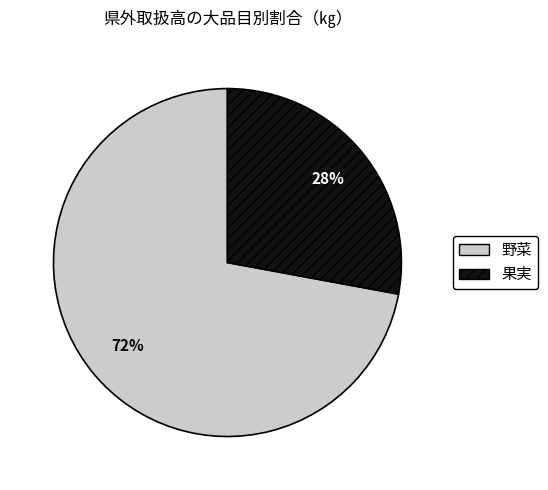

Rank the categories by value from lowest to highest.

果実, 野菜